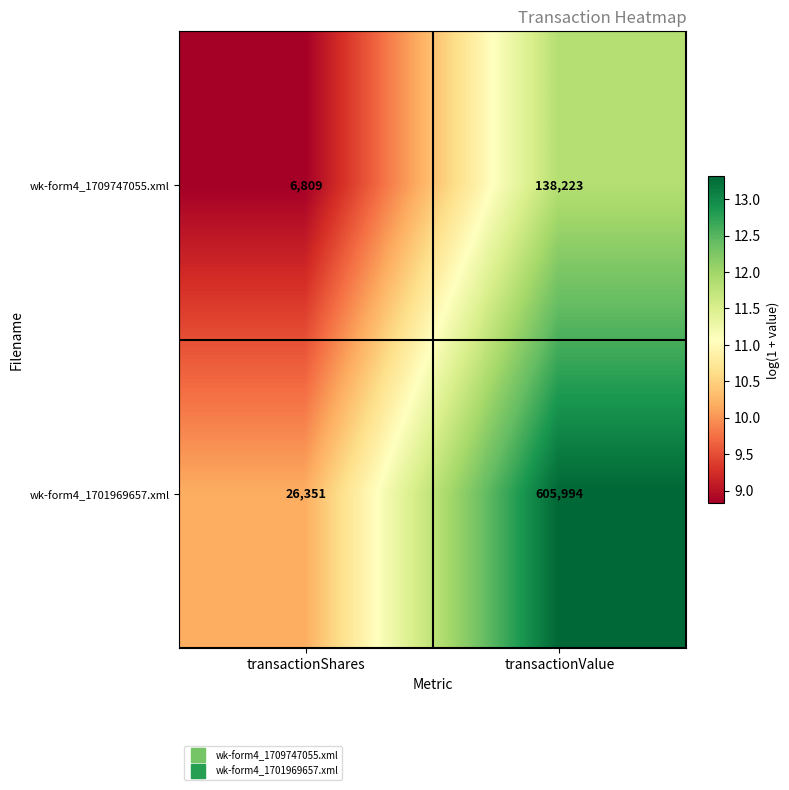

Is it true that wk-form4_1701969657.xml equals 605994 at transactionValue?

True